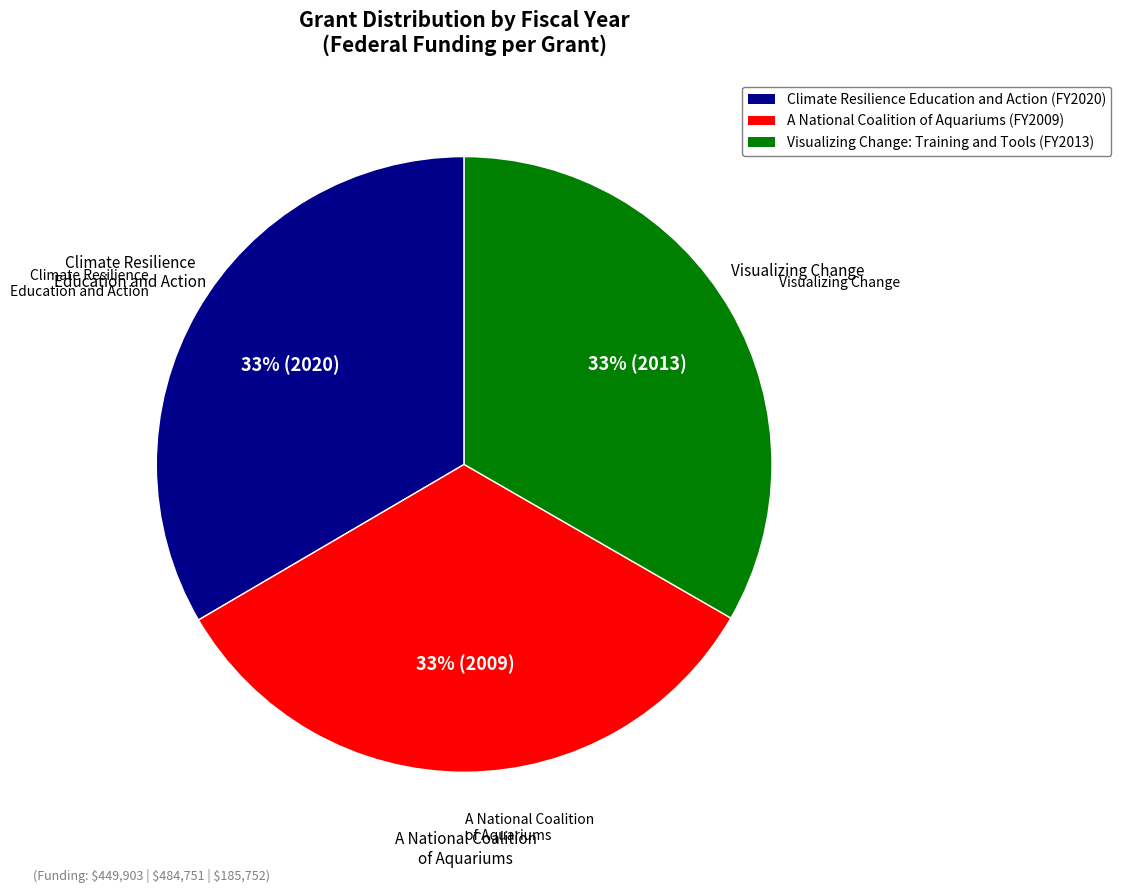

True or false: A National Coalition of Aquariums accounts for 33% of the total.

True